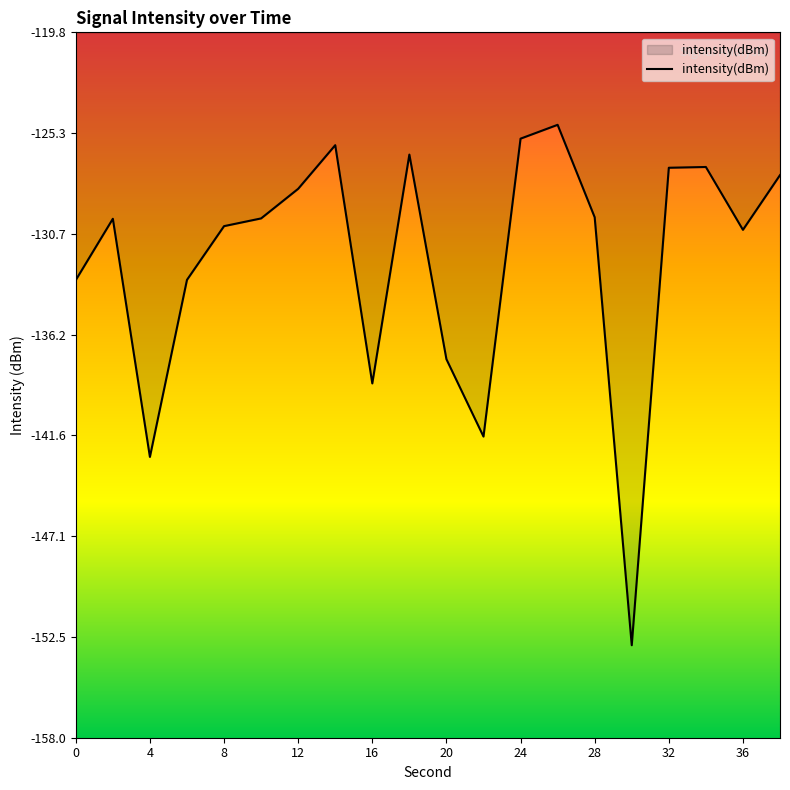

What is the difference between the maximum and minimum values?

28.1